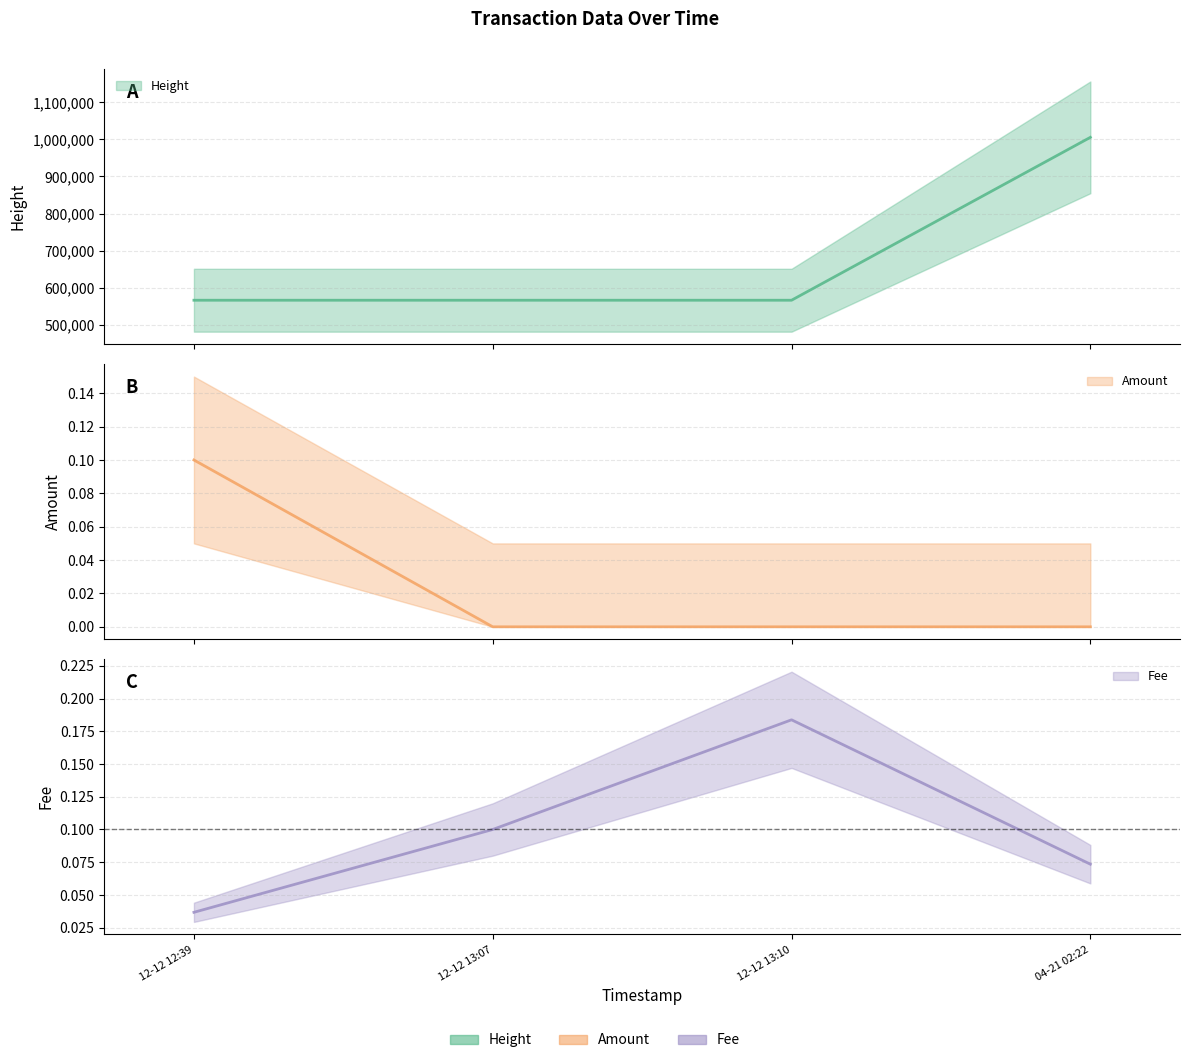

Is the value of Amount line at 12-12 13:07 greater than the value of Fee line at 12-12 13:07?

No